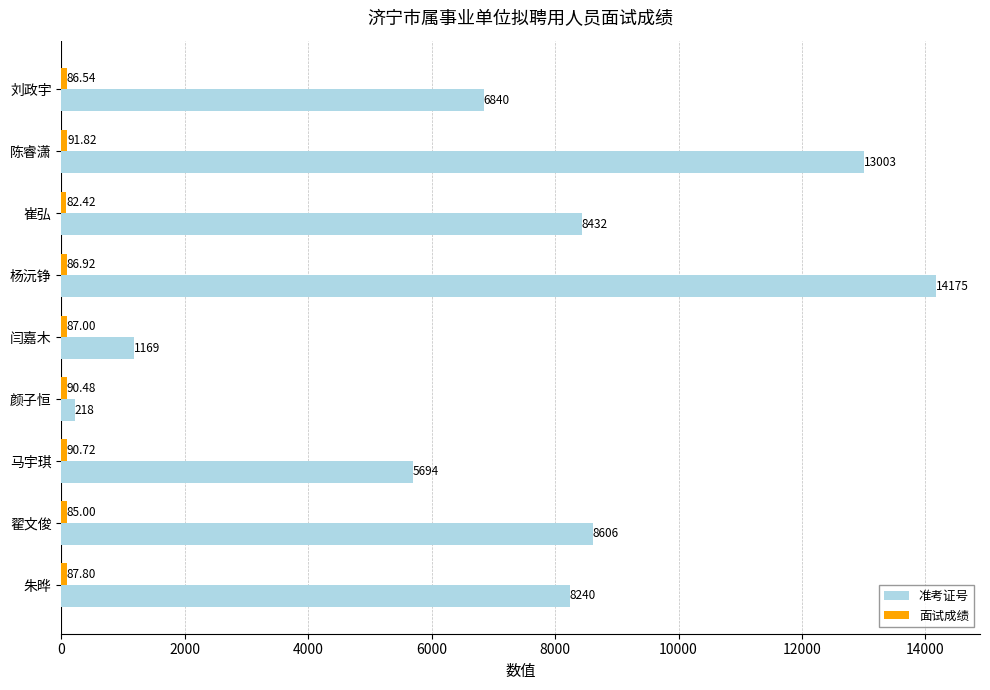

Which category has the highest value across all series?

杨沅铮